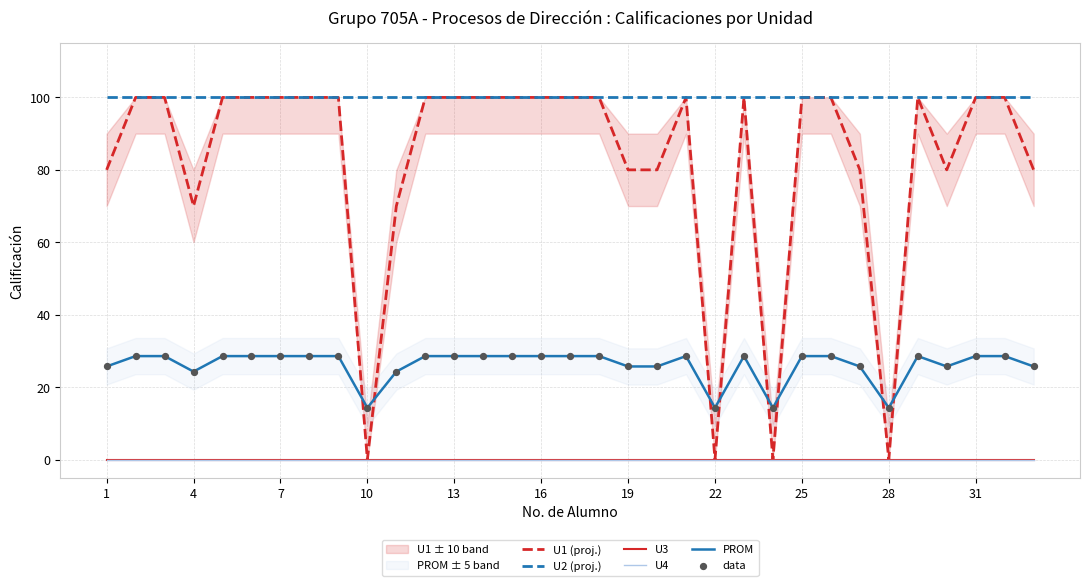

Which series has the widest spread of Y values?

U1 (proj.)